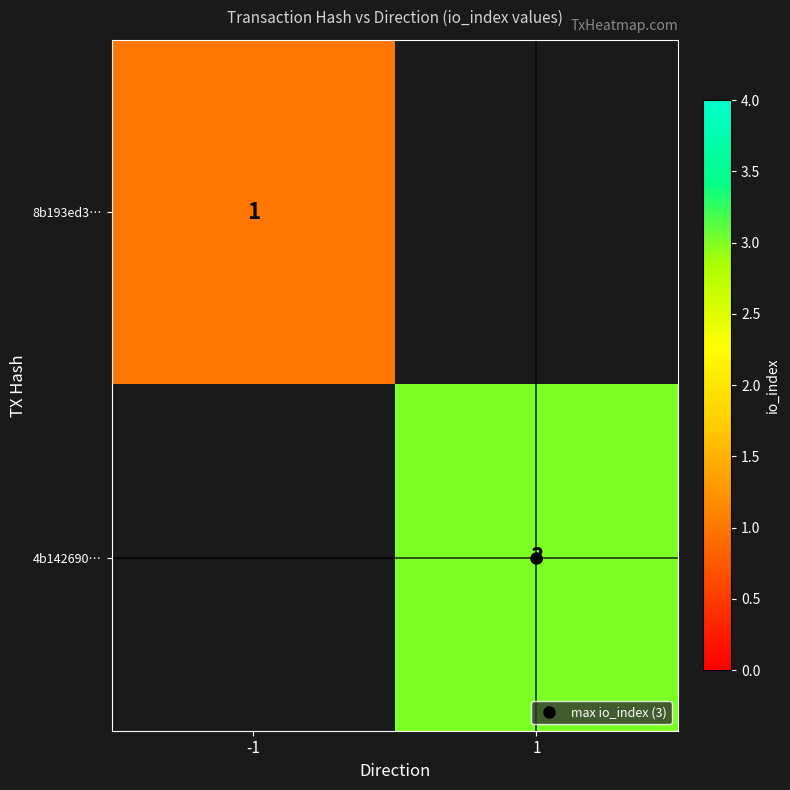

Which label corresponds to the largest value in the chart?

1